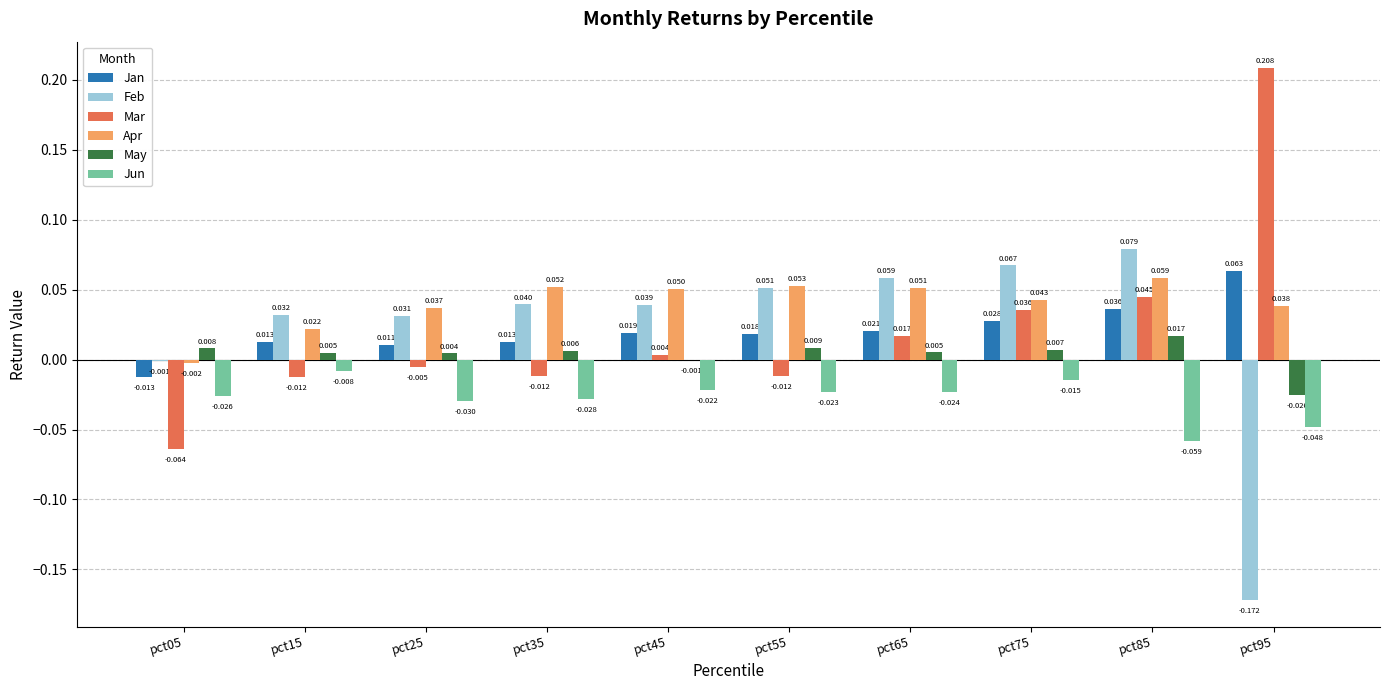

Which series changed the most between pct35 and pct45?

Mar